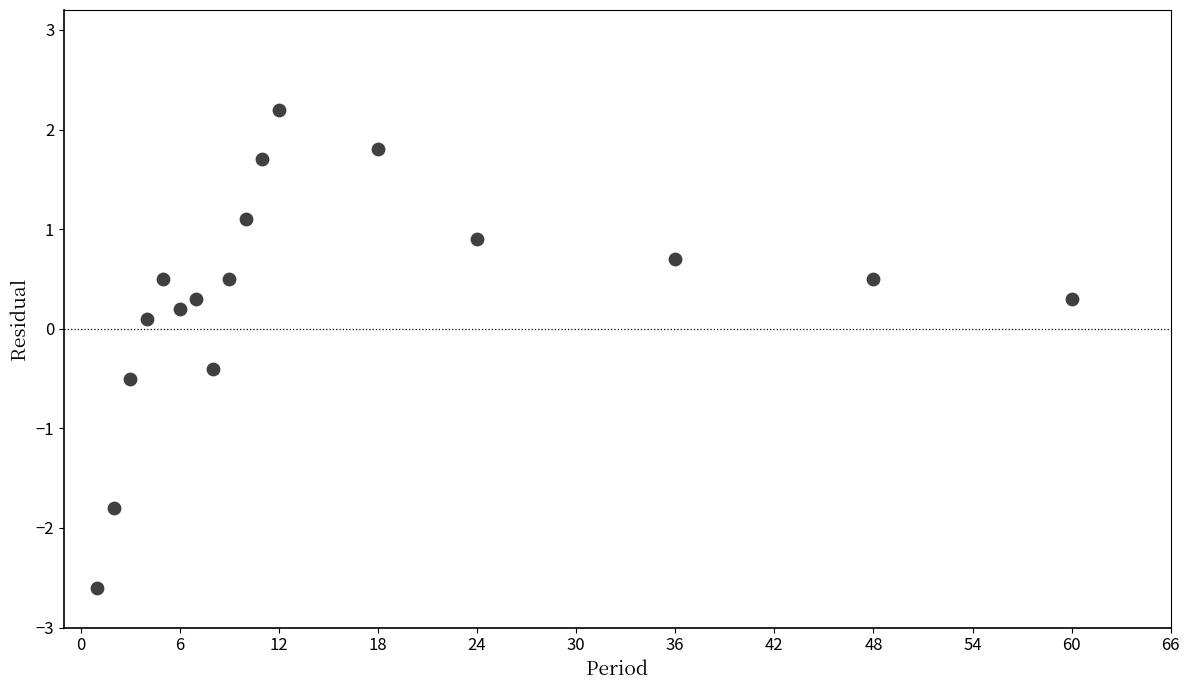

What is the range of Y values (max minus min)?

4.8